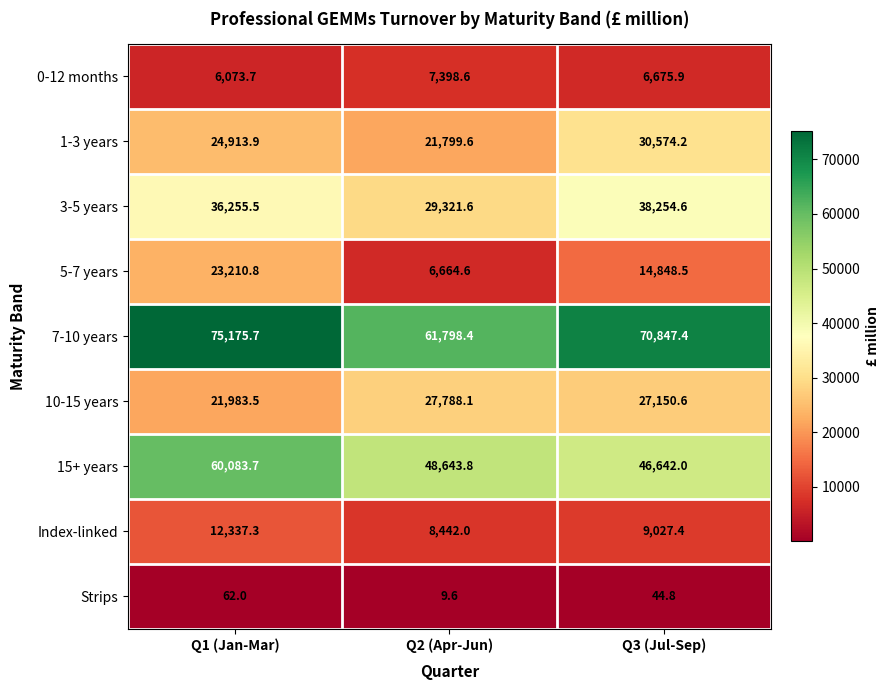

Is it true that 10-15 years equals 8113.3 at Q2 (Apr-Jun)?

False